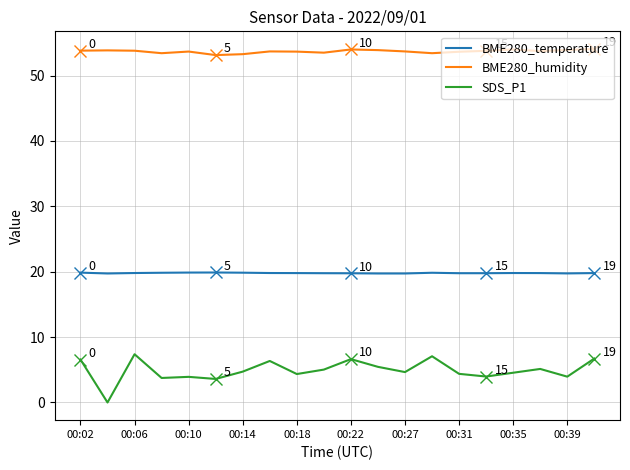

Which series has the largest range (max minus min)?

SDS_P1